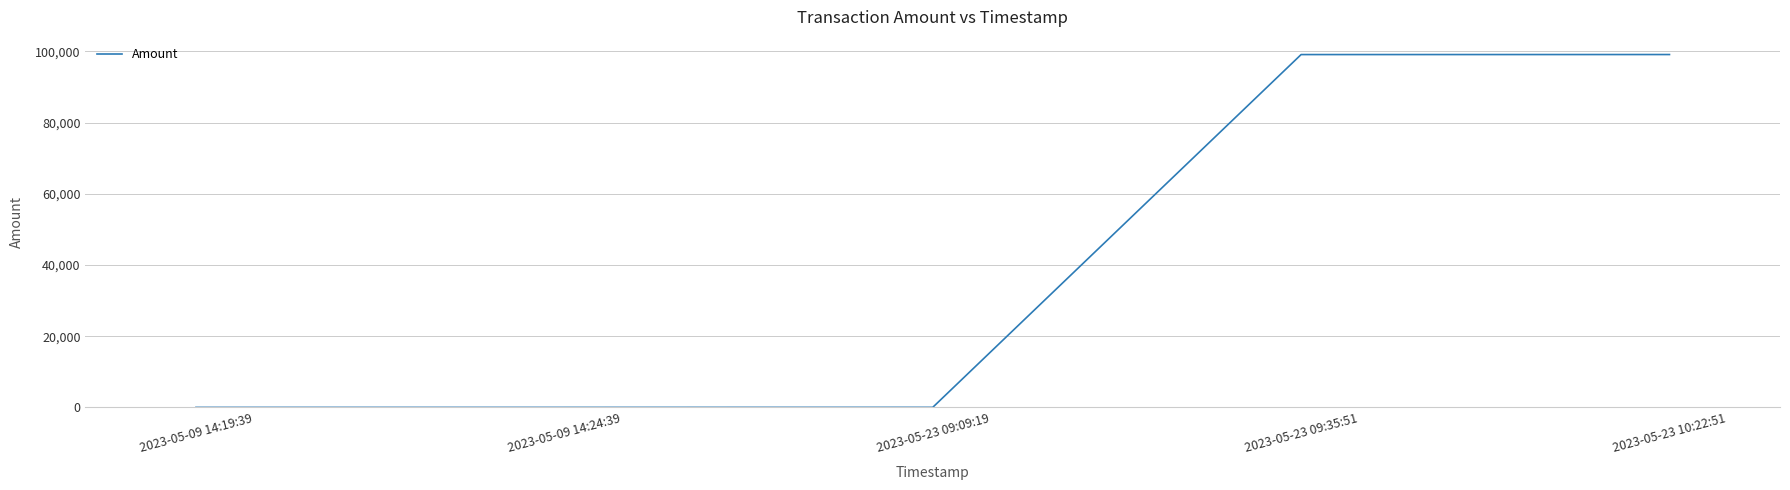

Count the number of categories in the chart.

5